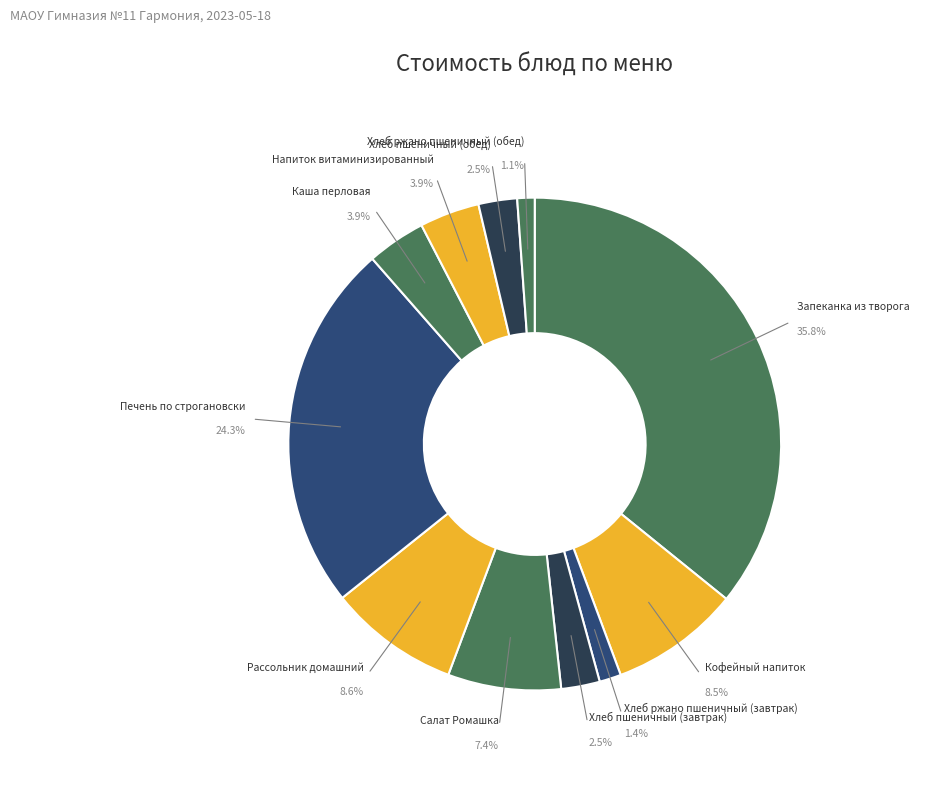

How much of the chart is everything except Печень по строгановски?

75.7%